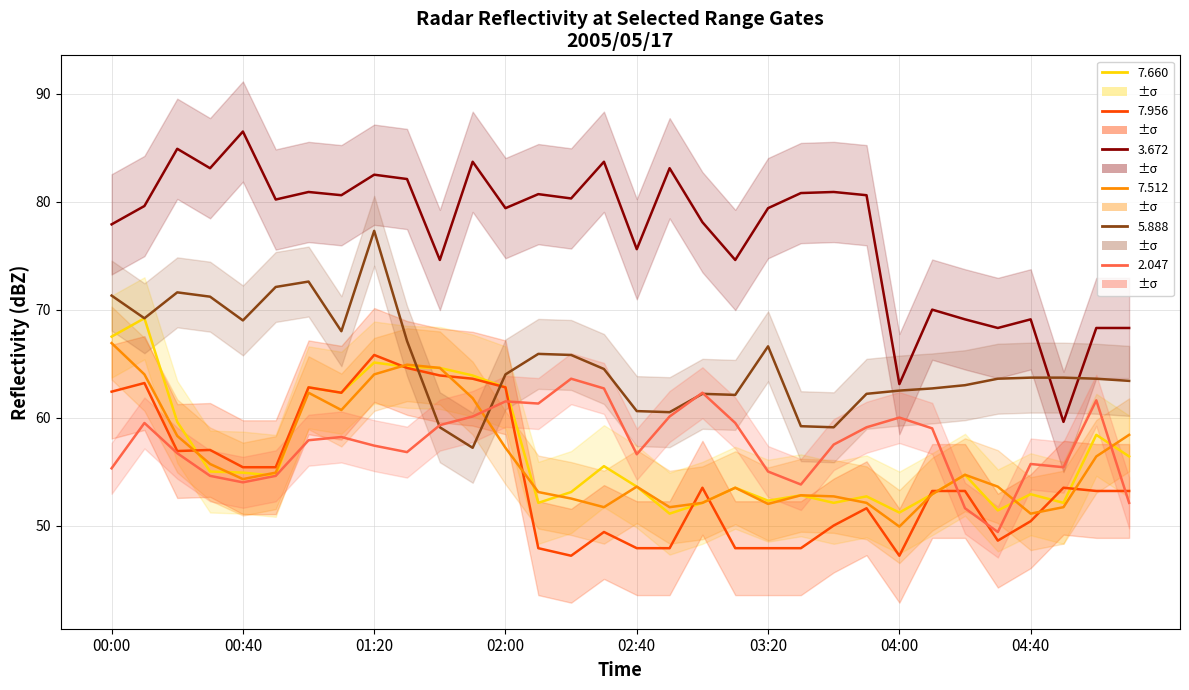

At how many categories does at least one series exceed 63?

32